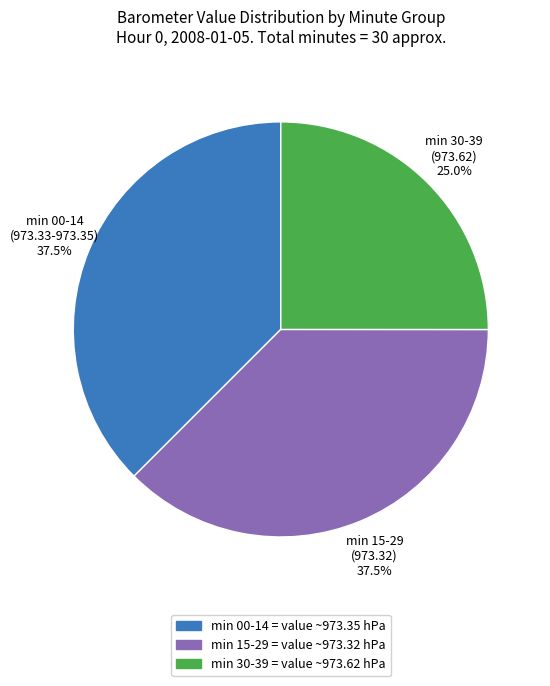

Is there a majority slice in this chart?

No